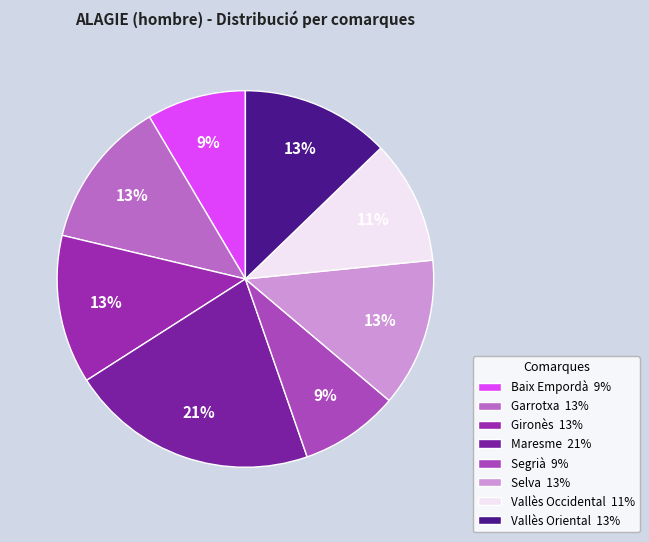

To the nearest percent, what is the average slice percentage?

12%